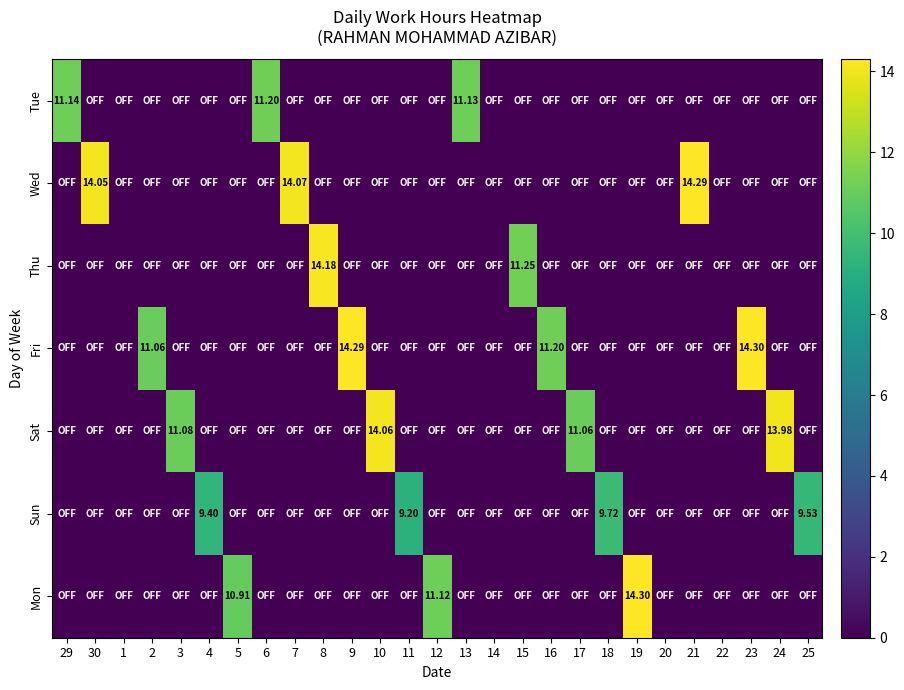

At 18, list the series in order from smallest to largest.

Tue, Wed, Thu, Fri, Sat, Mon, Sun